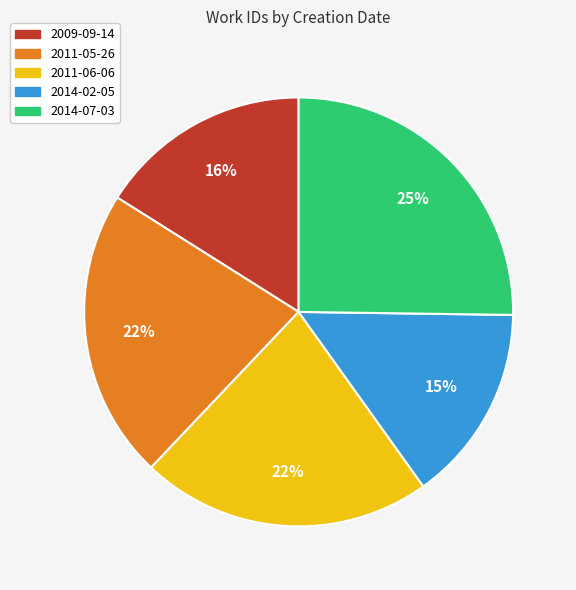

Between 2009-09-14 and 2014-07-03, which is larger?

2014-07-03